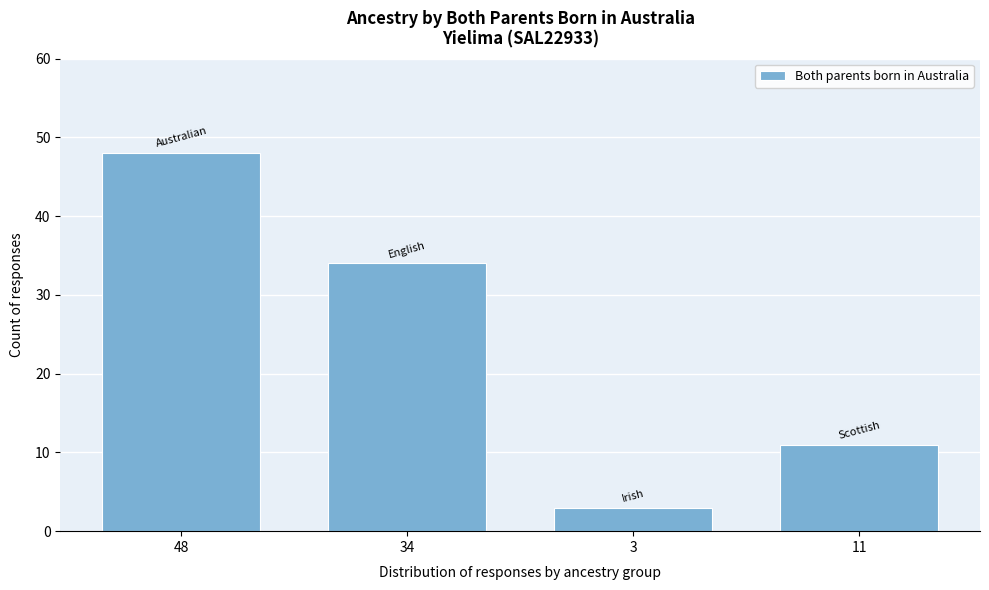

Reading right to left, transcribe all the data shown in this chart.

11=11	3=3	34=34	48=48